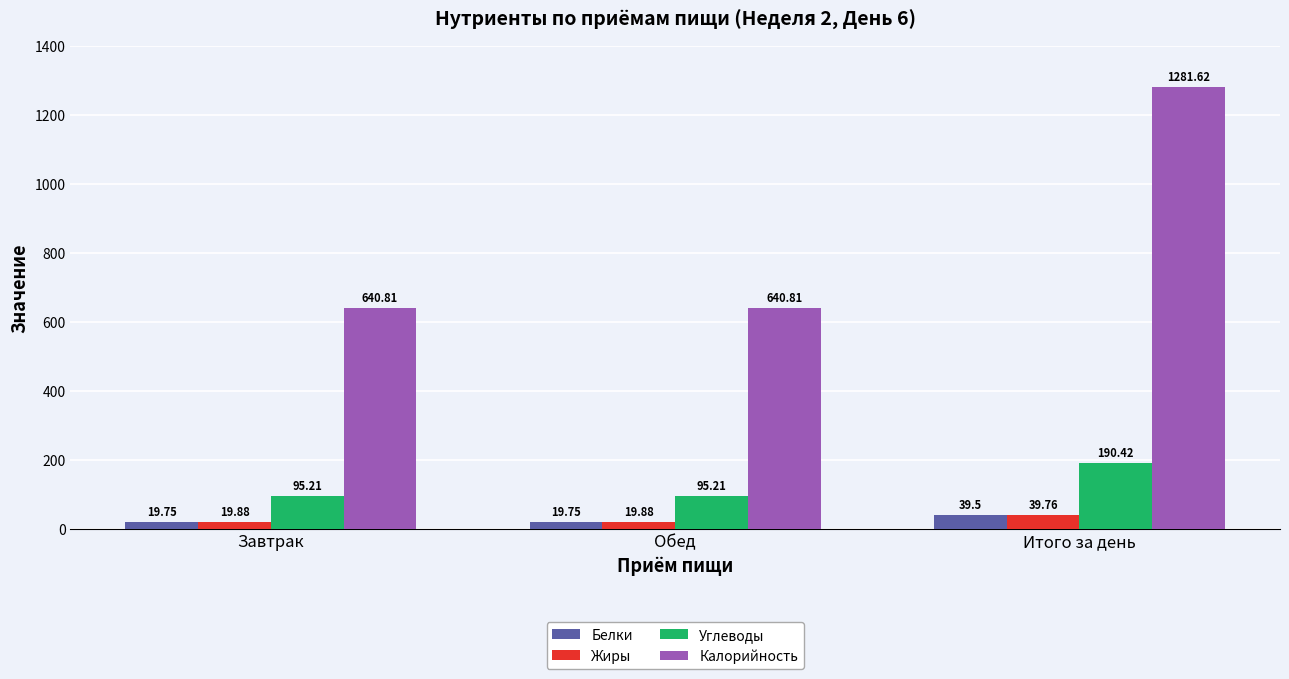

At which label does Углеводы reach its peak?

Итого за день